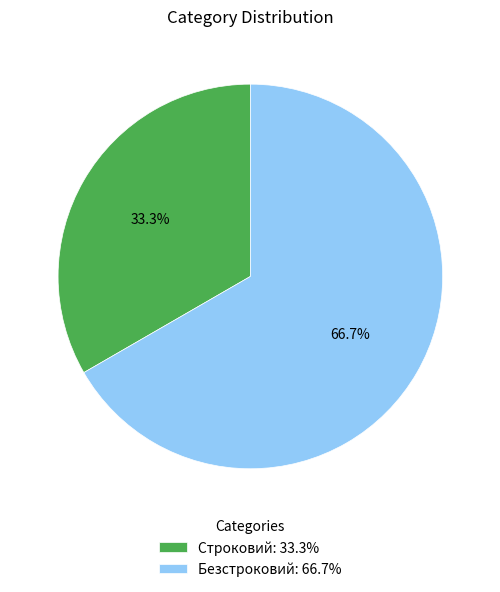

True or false: Строковий accounts for 33% of the total.

True